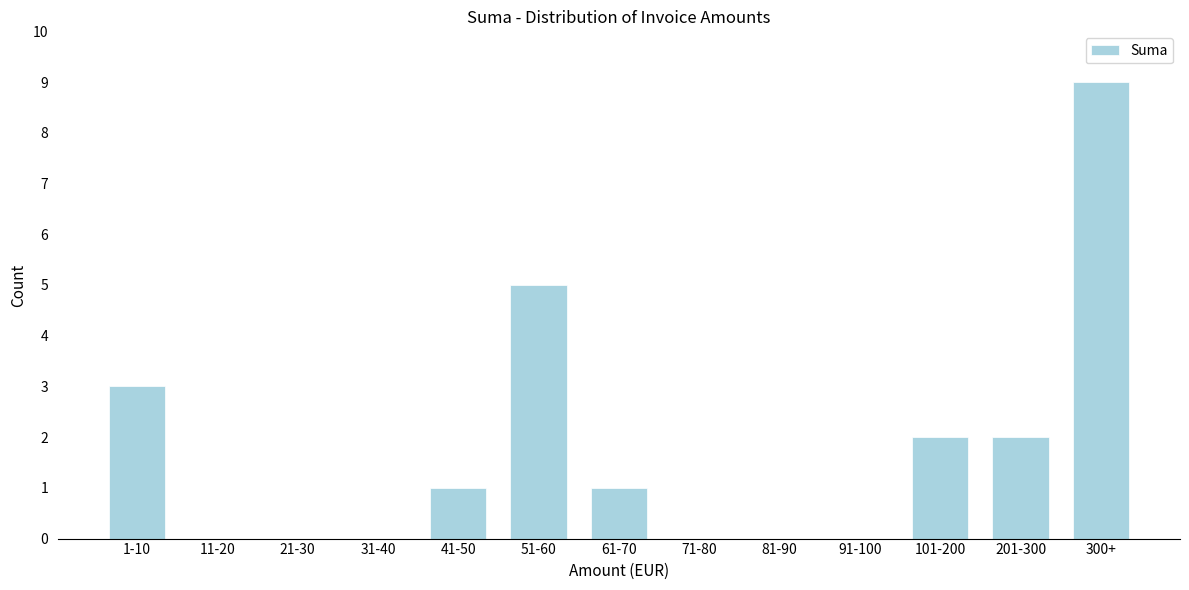

Reading left to right, transcribe all the data shown in this chart.

1-10=3	11-20=0	21-30=0	31-40=0	41-50=1	51-60=5	61-70=1	71-80=0	81-90=0	91-100=0	101-200=2	201-300=2	300+=9